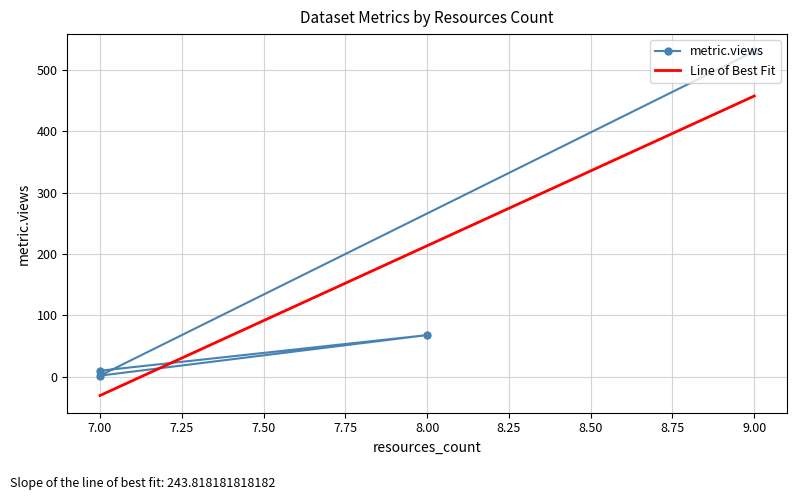

What is the greatest value displayed?

530.0